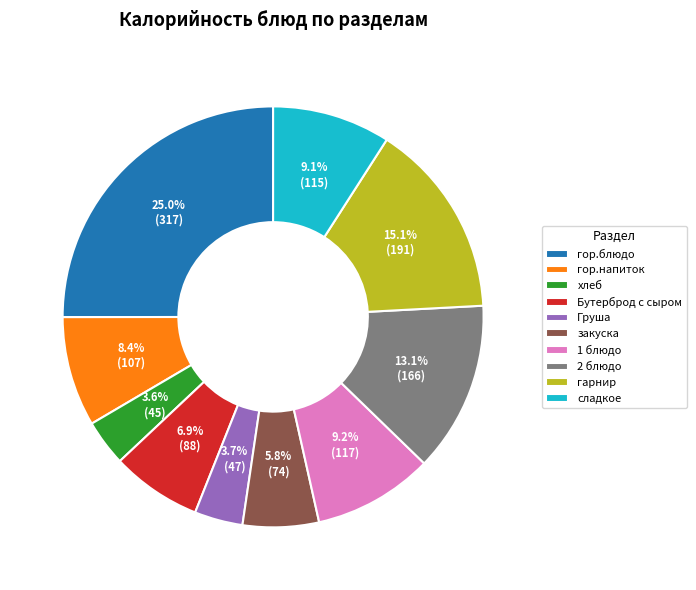

The гор.напиток slice represents 8% of the pie. True or false?

True